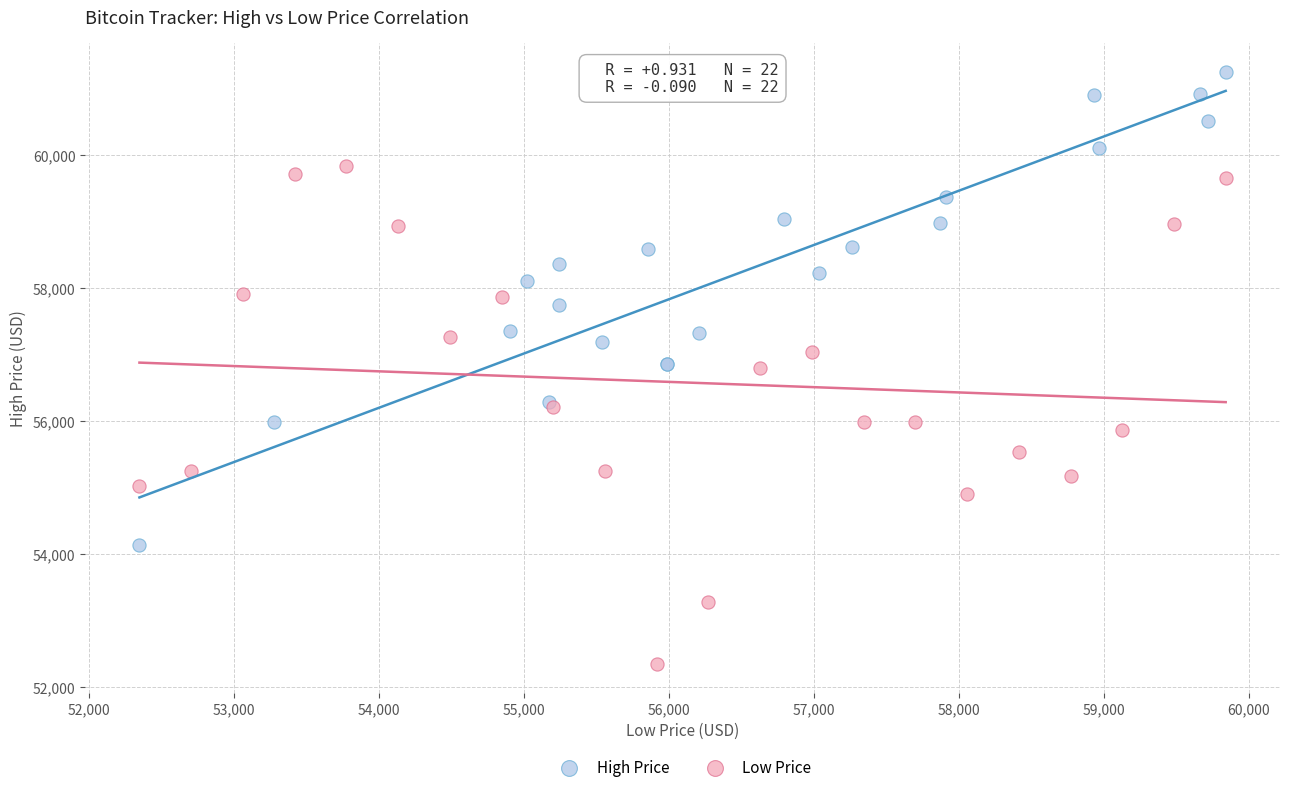

Which series reaches the maximum Y coordinate?

High Price